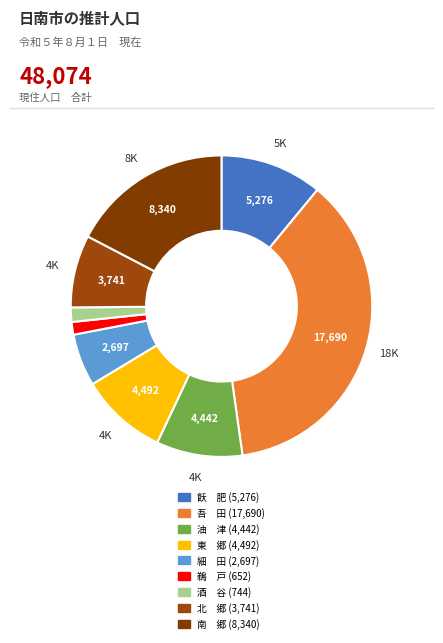

Rank the categories by value from lowest to highest.

鵜　戸, 酒　谷, 細　田, 北　郷, 油　津, 東　郷, 飫　肥, 南　郷, 吾　田